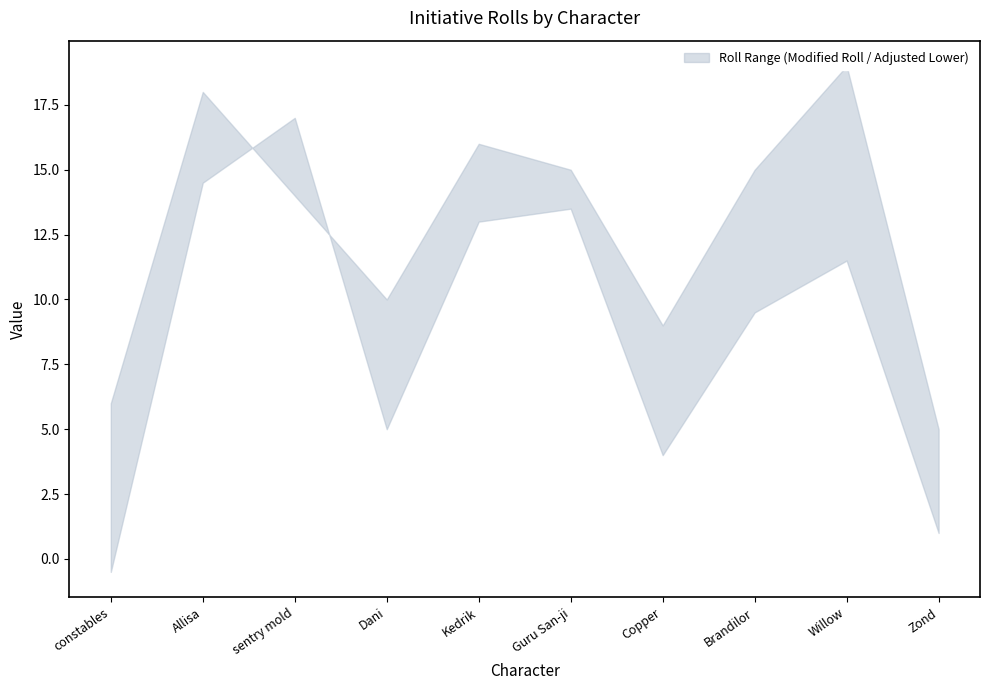

Where does the Roll series first go above 14?

Allisa